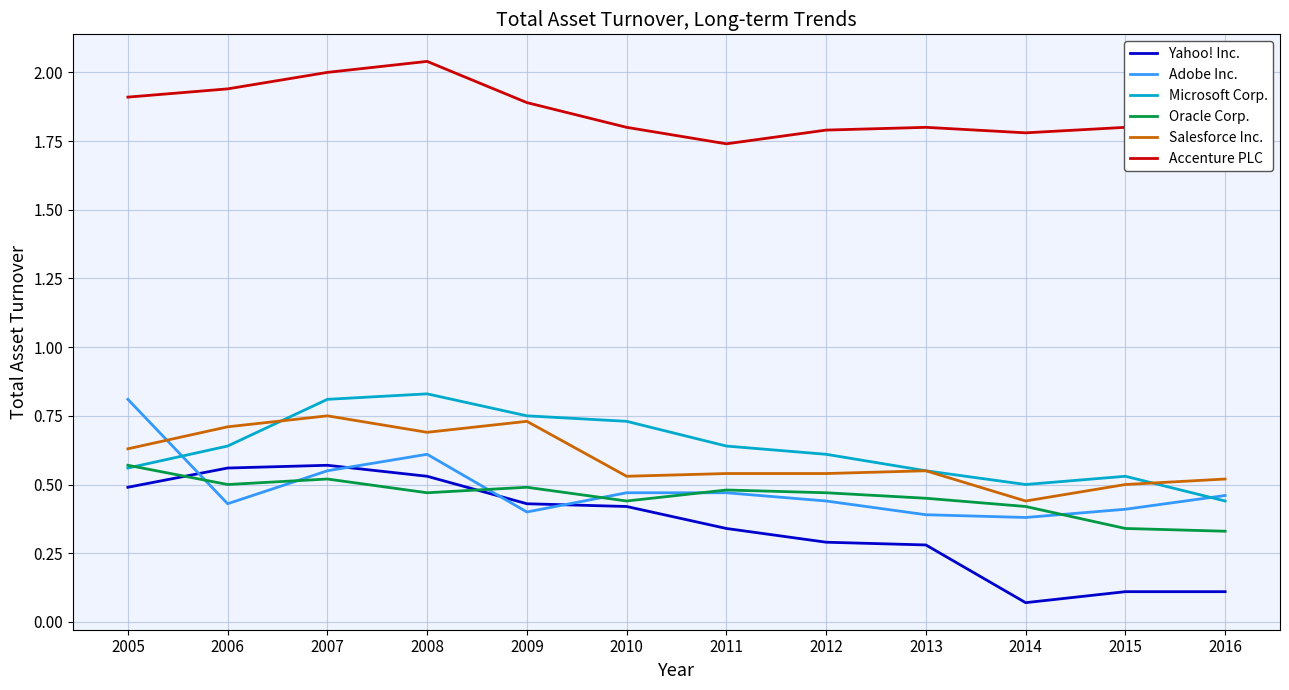

Is it true that Yahoo! Inc. equals 0.5 at 2008?

True